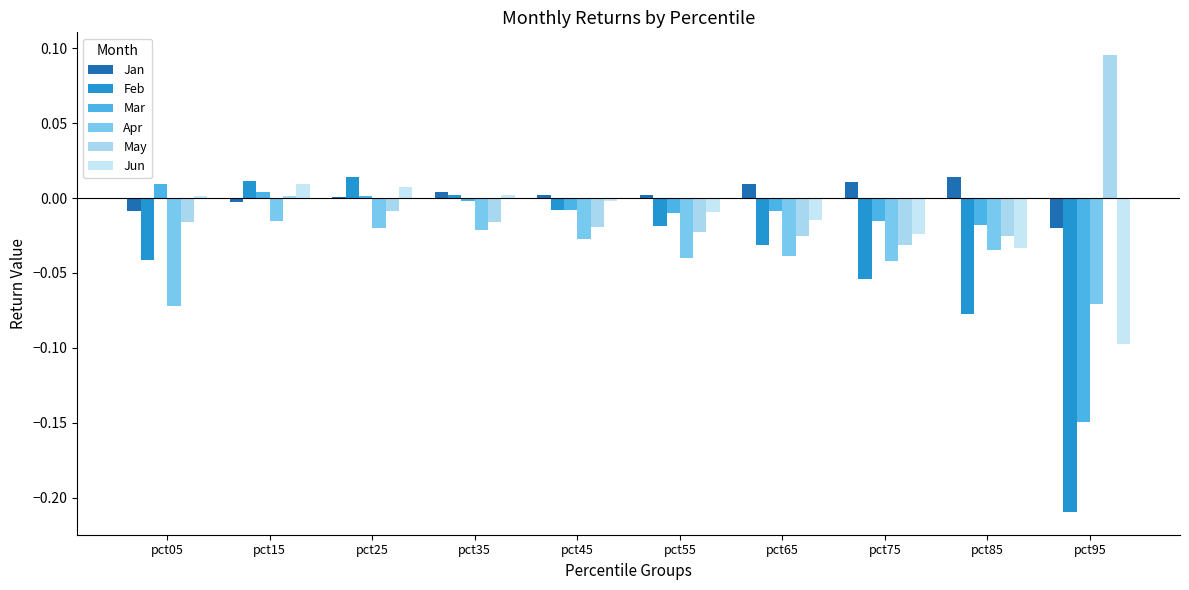

Reading left to right, extract all data points from this chart.

Jan: -0.0	-0.0	0.0	0.0	0.0	0.0	0.0	0.0	0.0	-0.0
Feb: -0.0	0.0	0.0	0.0	-0.0	-0.0	-0.0	-0.1	-0.1	-0.2
Mar: 0.0	0.0	0.0	-0.0	-0.0	-0.0	-0.0	-0.0	-0.0	-0.1
Apr: -0.1	-0.0	-0.0	-0.0	-0.0	-0.0	-0.0	-0.0	-0.0	-0.1
May: -0.0	0.0	-0.0	-0.0	-0.0	-0.0	-0.0	-0.0	-0.0	0.1
Jun: 0.0	0.0	0.0	0.0	-0.0	-0.0	-0.0	-0.0	-0.0	-0.1